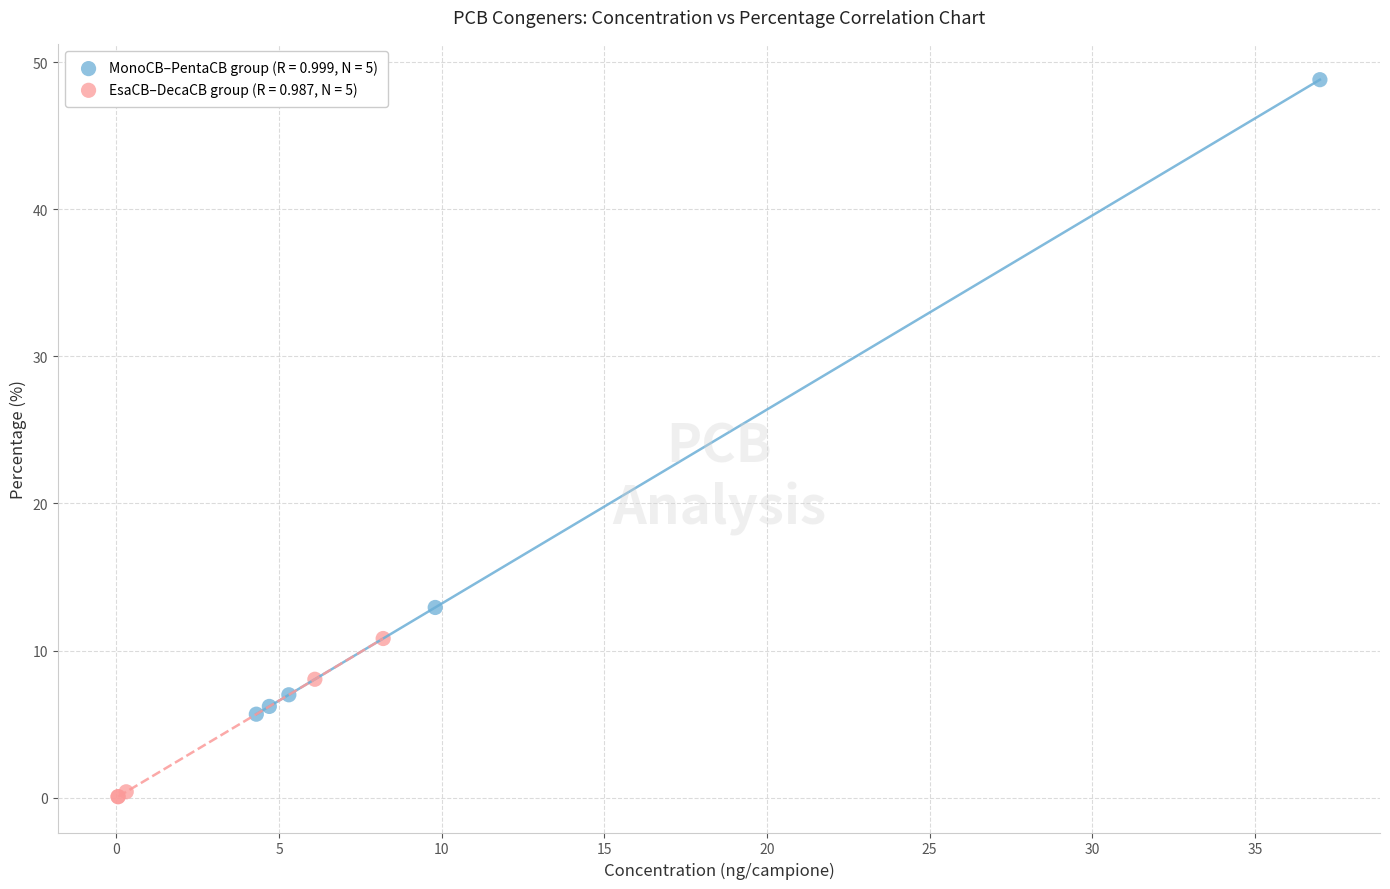

Which series reaches the maximum Y coordinate?

MonoCB–PentaCB group (R = 0.999, N = 5)